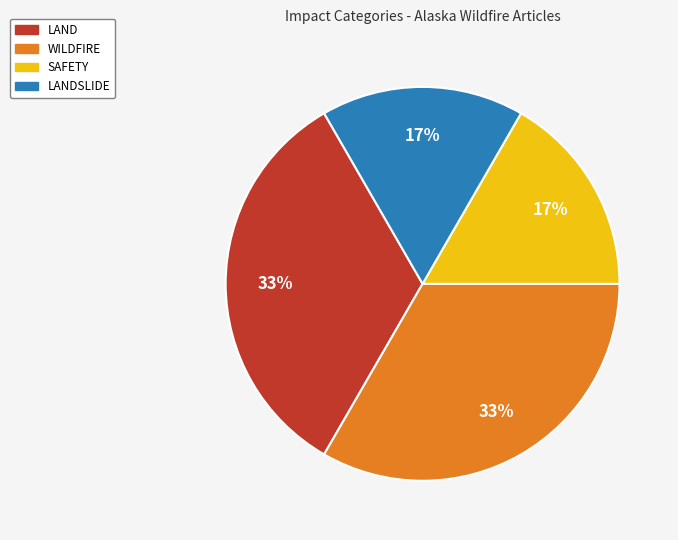

To the nearest percent, what is the average slice percentage?

25%